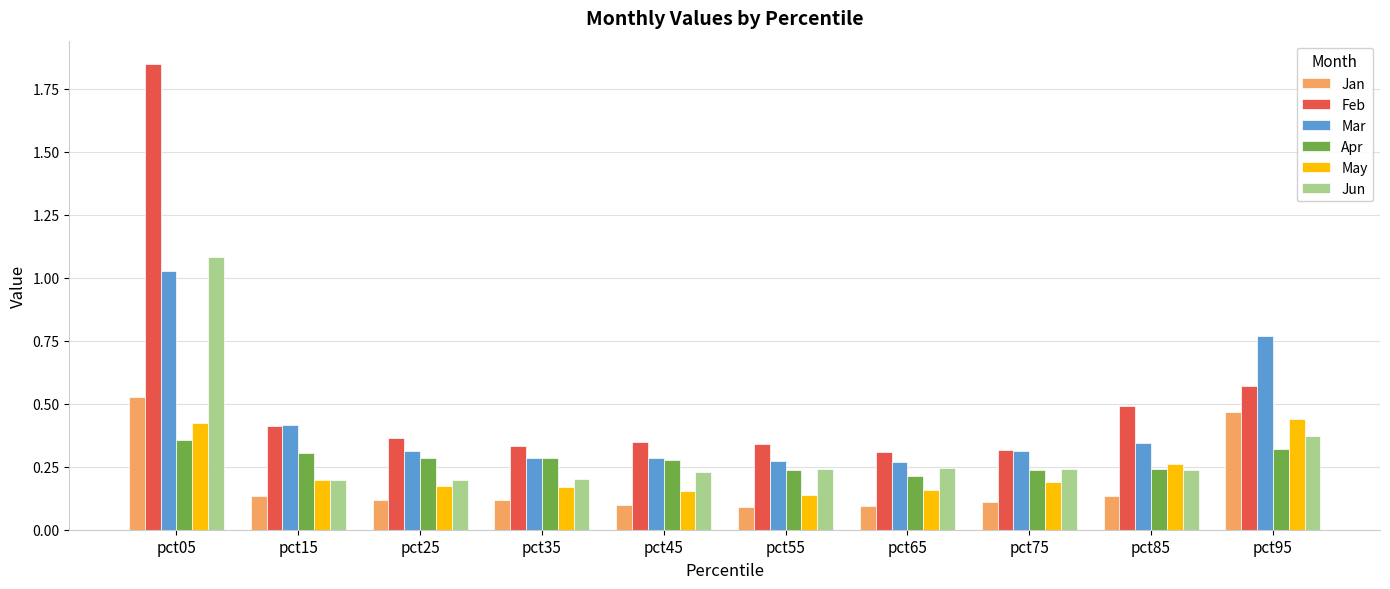

Is it true that May equals 0.1 at pct55?

True